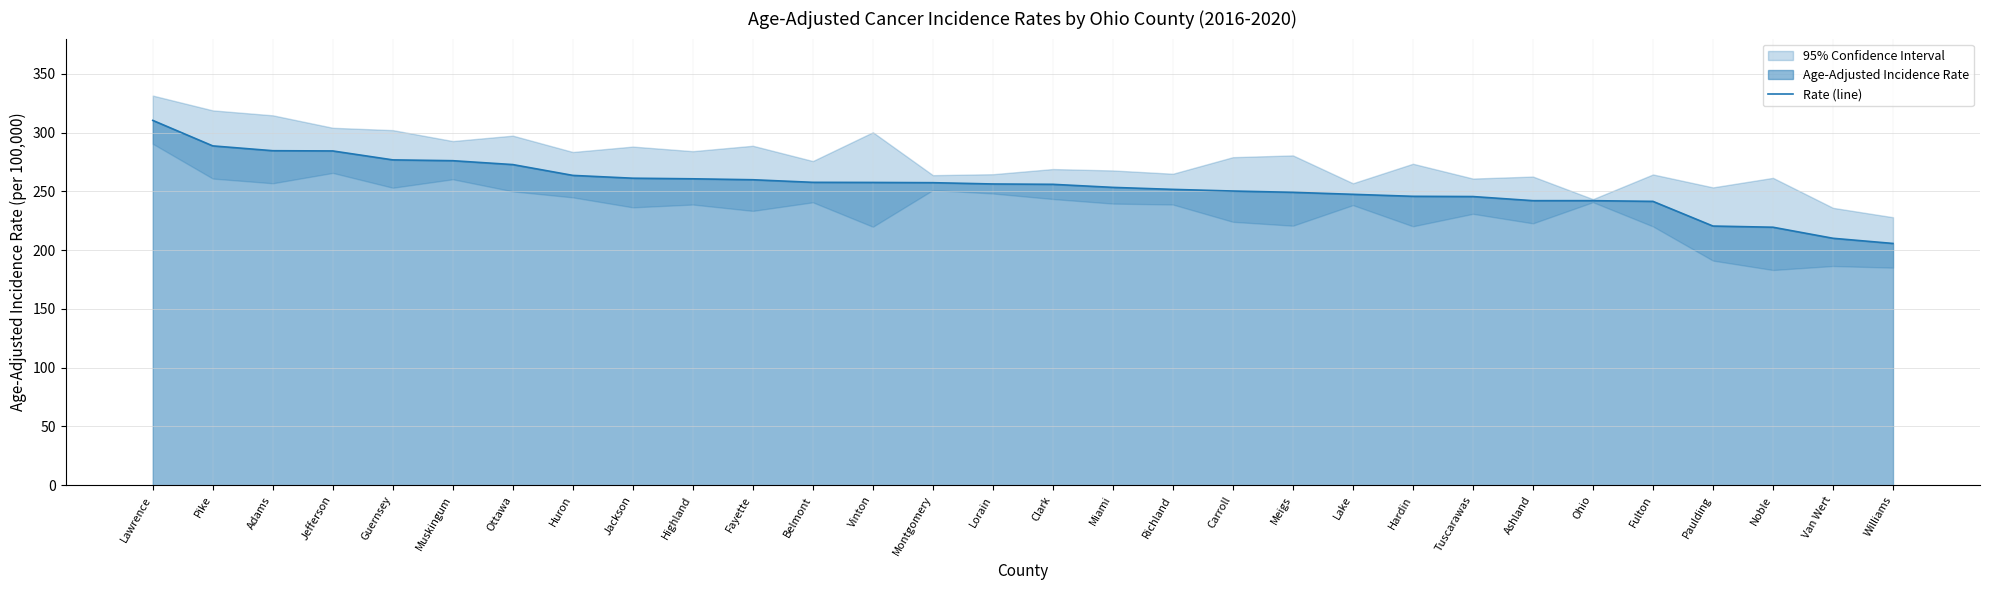

The chart shows a value of 242.1 at Ohio. True or false?

True